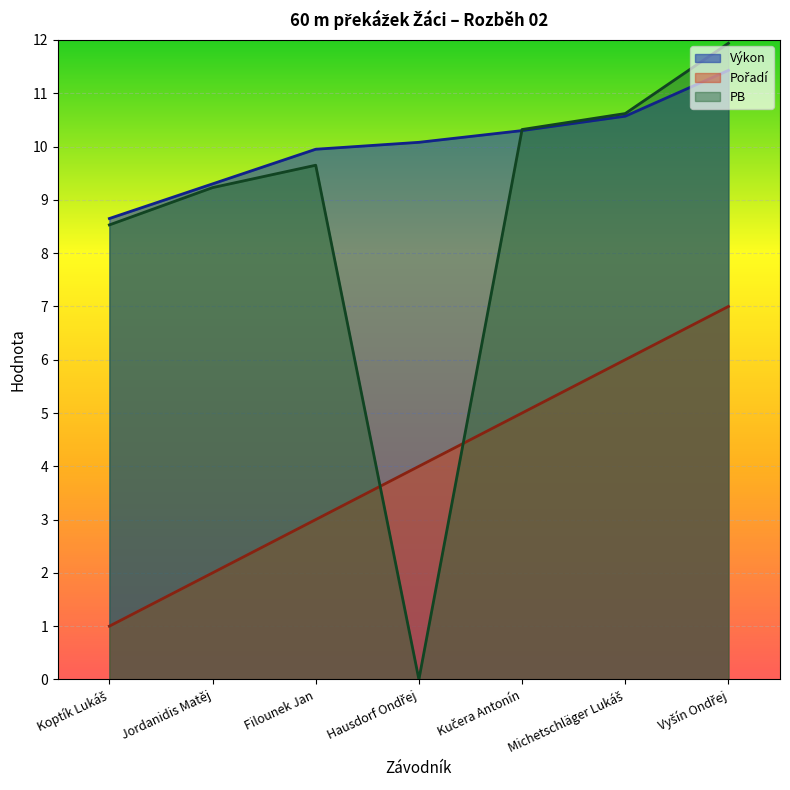

At which label does Pořadí reach its minimum?

Koptík Lukáš